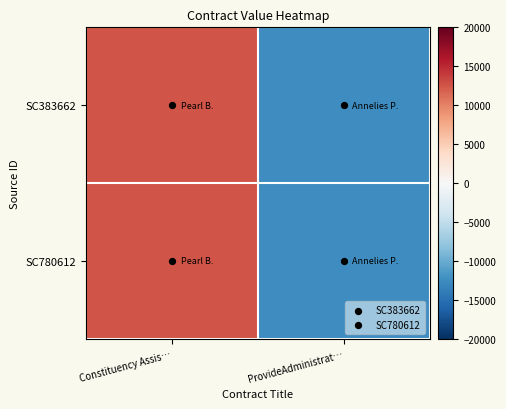

At ProvideAdministrat…, list the series in order from smallest to largest.

SC383662, SC780612